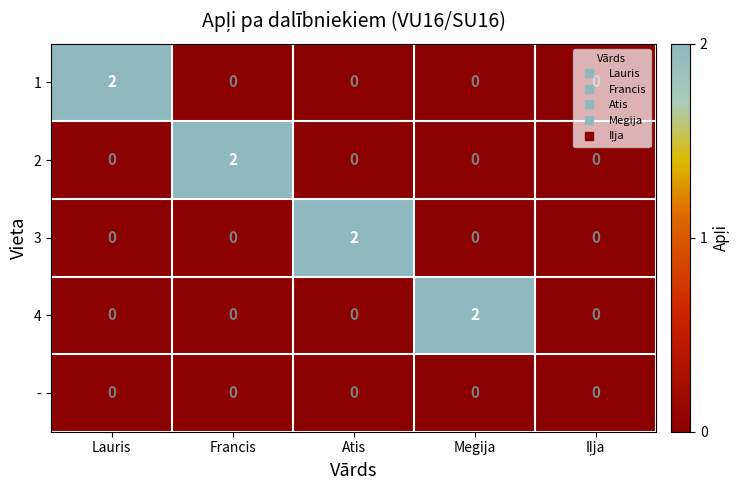

Is it true that 4 equals 1 at Megija?

False